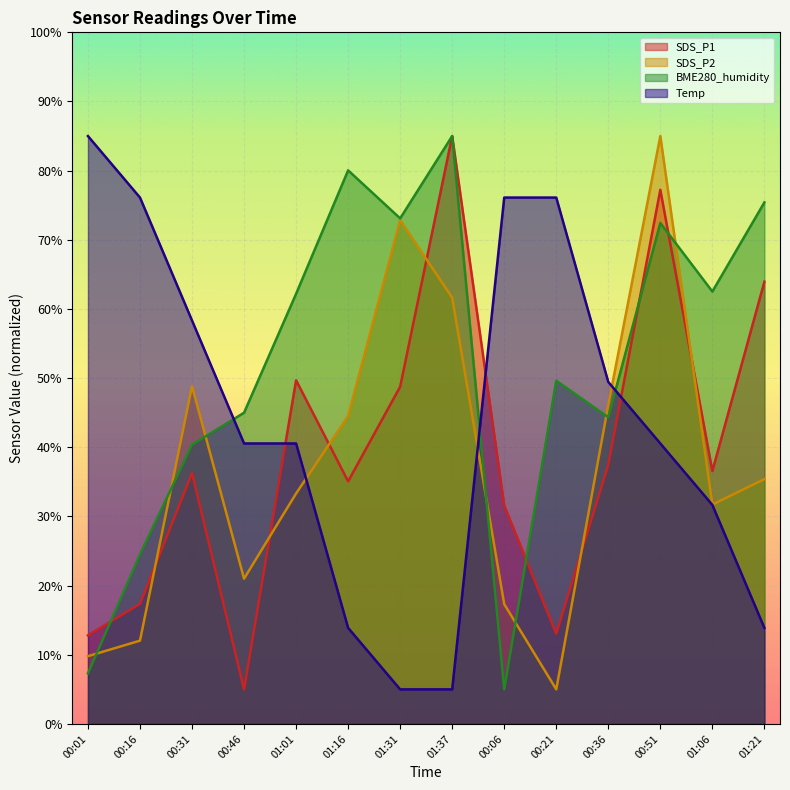

What is the total value across all series at 00:36?

177.4